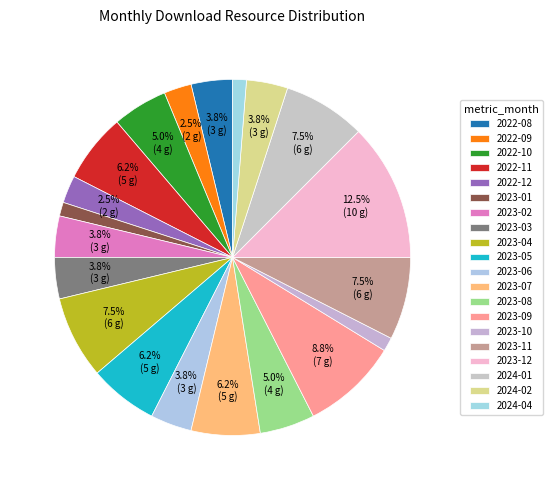

Rank the categories by value from lowest to highest.

2023-01, 2023-10, 2024-04, 2022-09, 2022-12, 2022-08, 2023-02, 2023-03, 2023-06, 2024-02, 2022-10, 2023-08, 2022-11, 2023-05, 2023-07, 2023-04, 2023-11, 2024-01, 2023-09, 2023-12